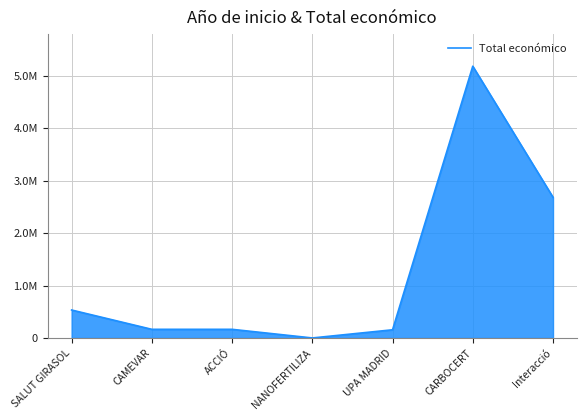

Is this an area chart (filled region under the line)?

Yes